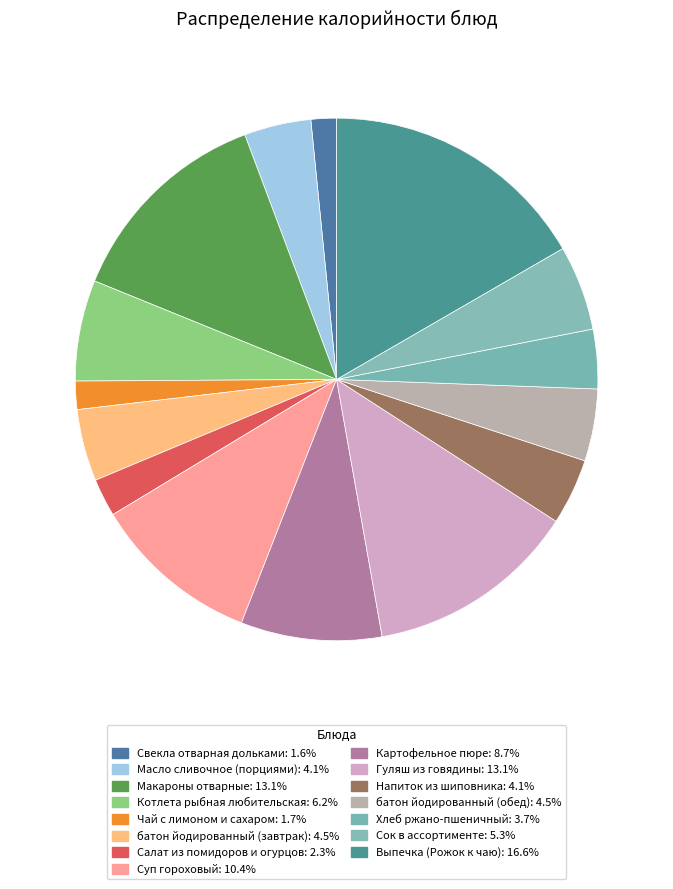

The Гуляш из говядины slice represents 18% of the pie. True or false?

False